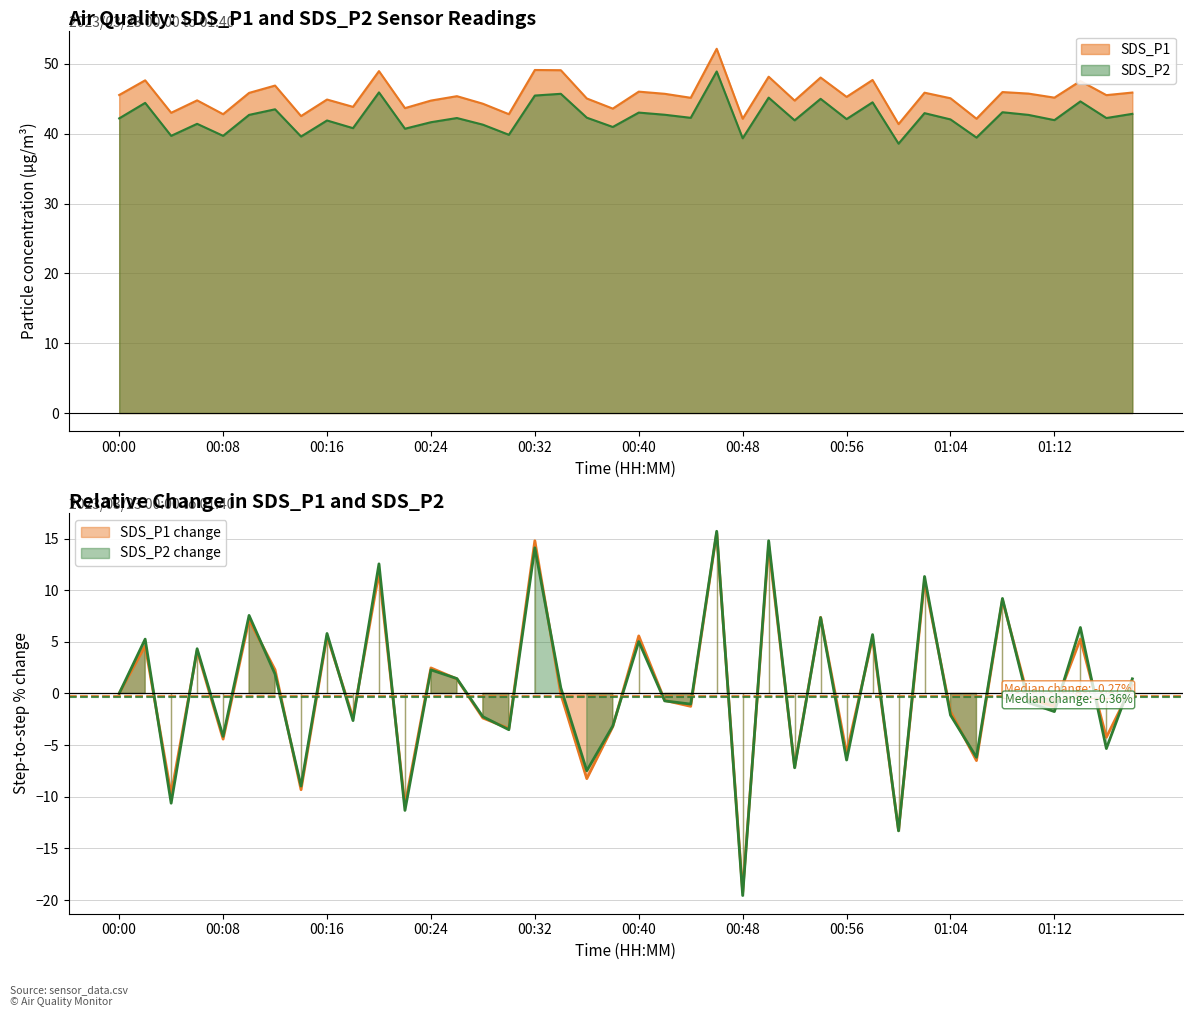

At which category is the sum across all series the highest?

00:46